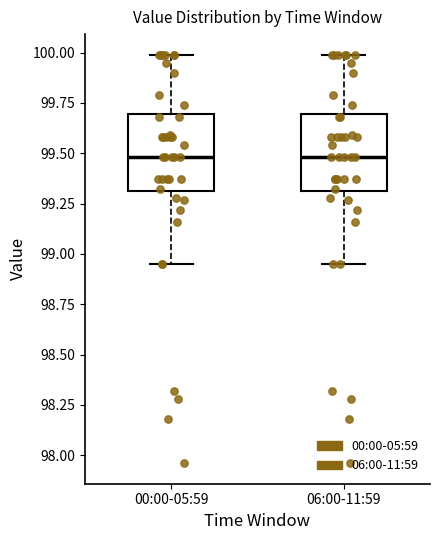

Where is the upper edge of the box for 00:00-05:59 on the y-axis? The values are not printed on the chart, so give them approximately, as read against the axis.

99.70